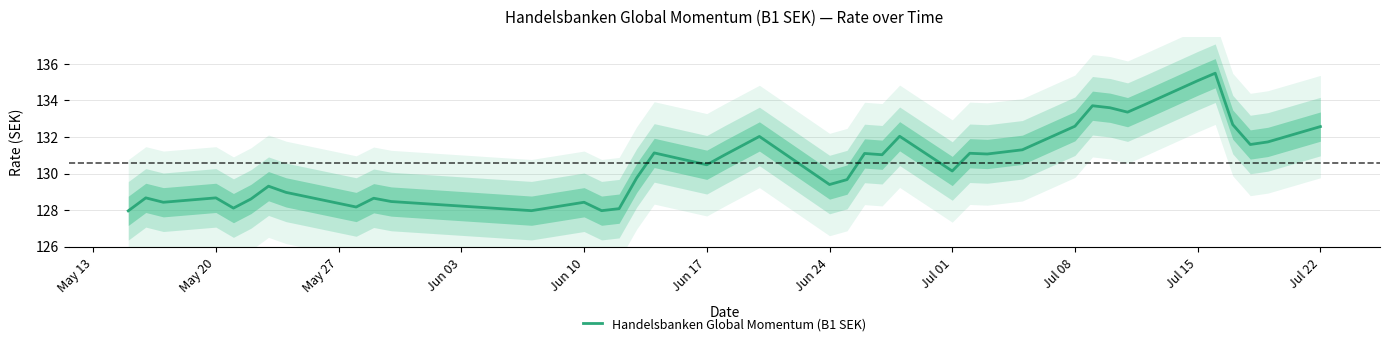

True or false: the data has more than 1 interior local peaks.

True